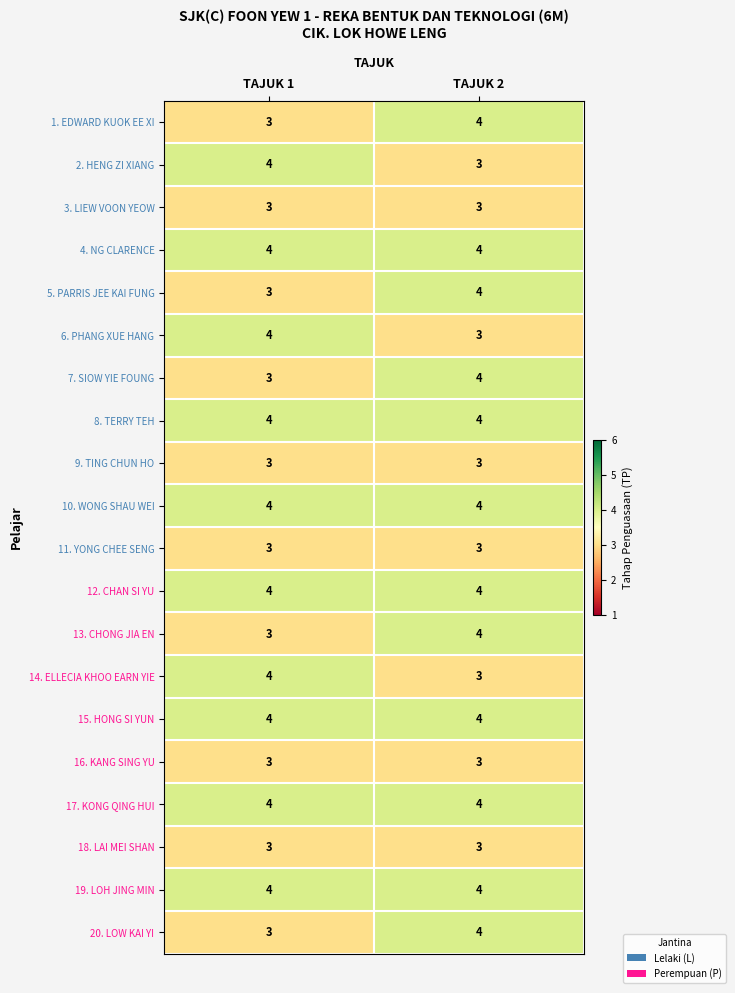

What is the lowest value of the 4. NG CLARENCE series?

4